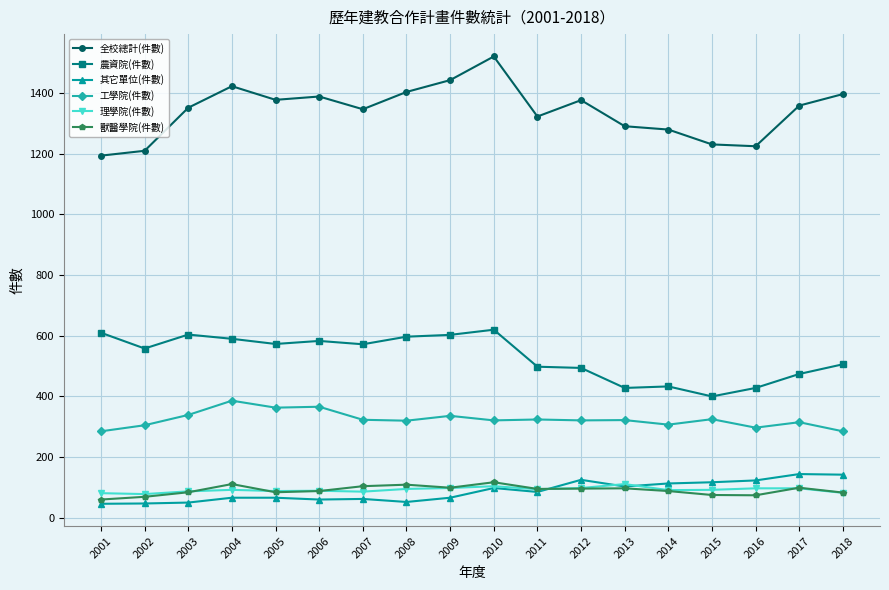

True or false: 其它單位(件數) and 工學院(件數) intersect in this chart.

False